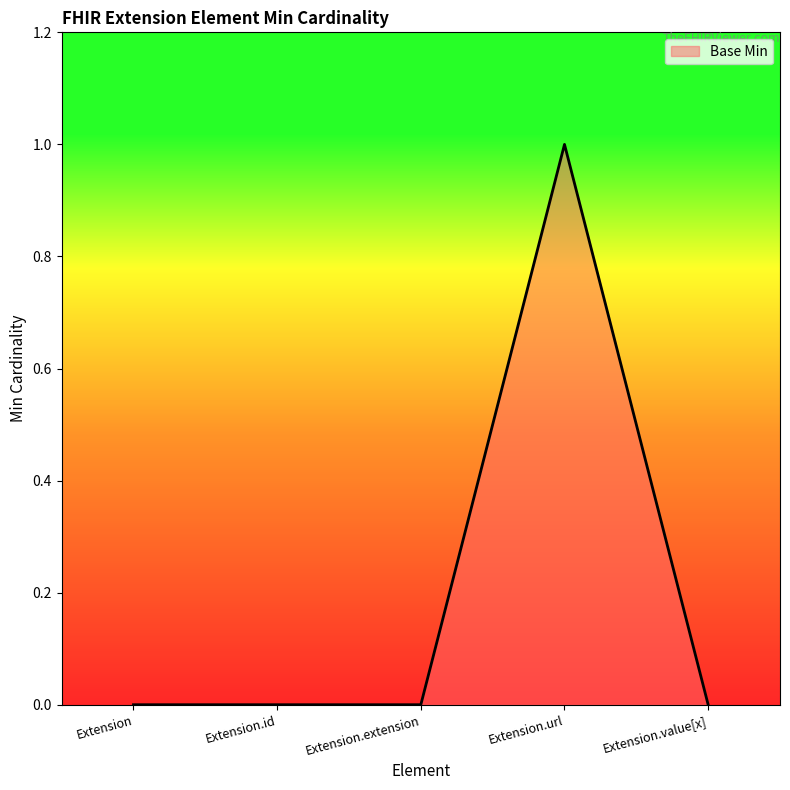

Between Extension.id and Extension.url, which is larger?

Extension.url